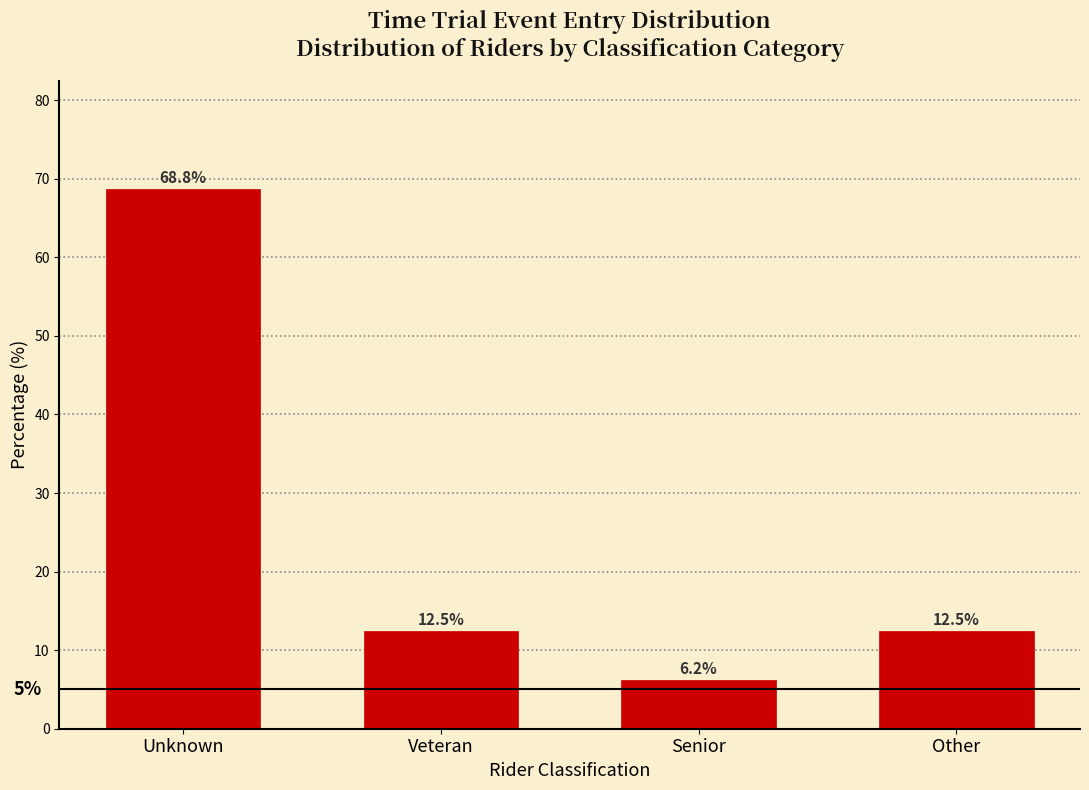

Read the value at Unknown.

68.8